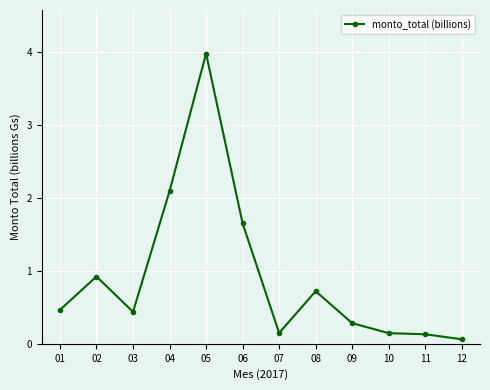

Where is the first local minimum?

03